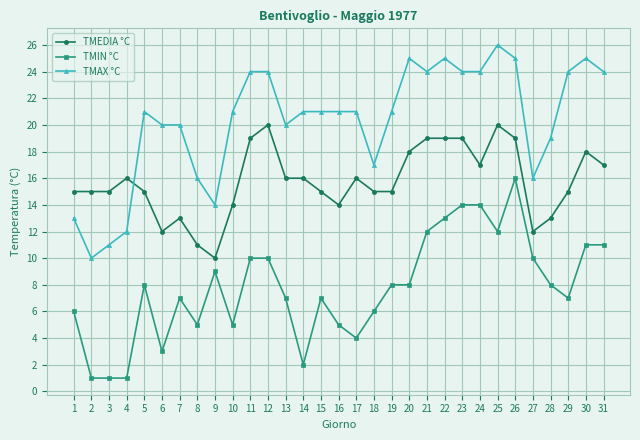

True or false: TMEDIA °C has more than 1 interior local peaks.

True